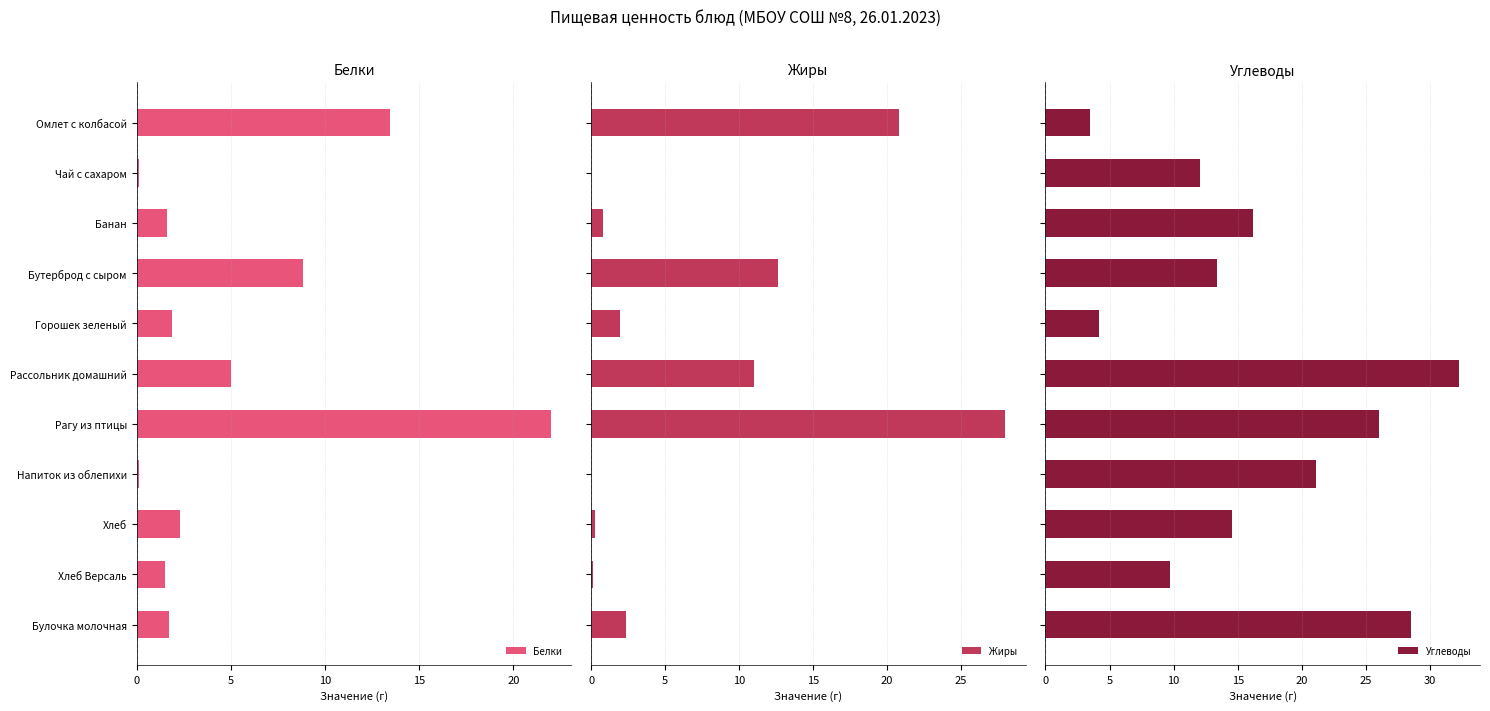

Reading left to right, extract all data points from this chart.

Белки: 13.4	0.1	1.6	8.8	1.9	5.0	22.0	0.1	2.3	1.5	1.7
Жиры: 20.8	0.0	0.8	12.6	2.0	11.0	28.0	0.0	0.2	0.2	2.4
Углеводы: 3.5	12.0	16.2	13.4	4.2	32.3	26.0	21.1	14.6	9.7	28.5